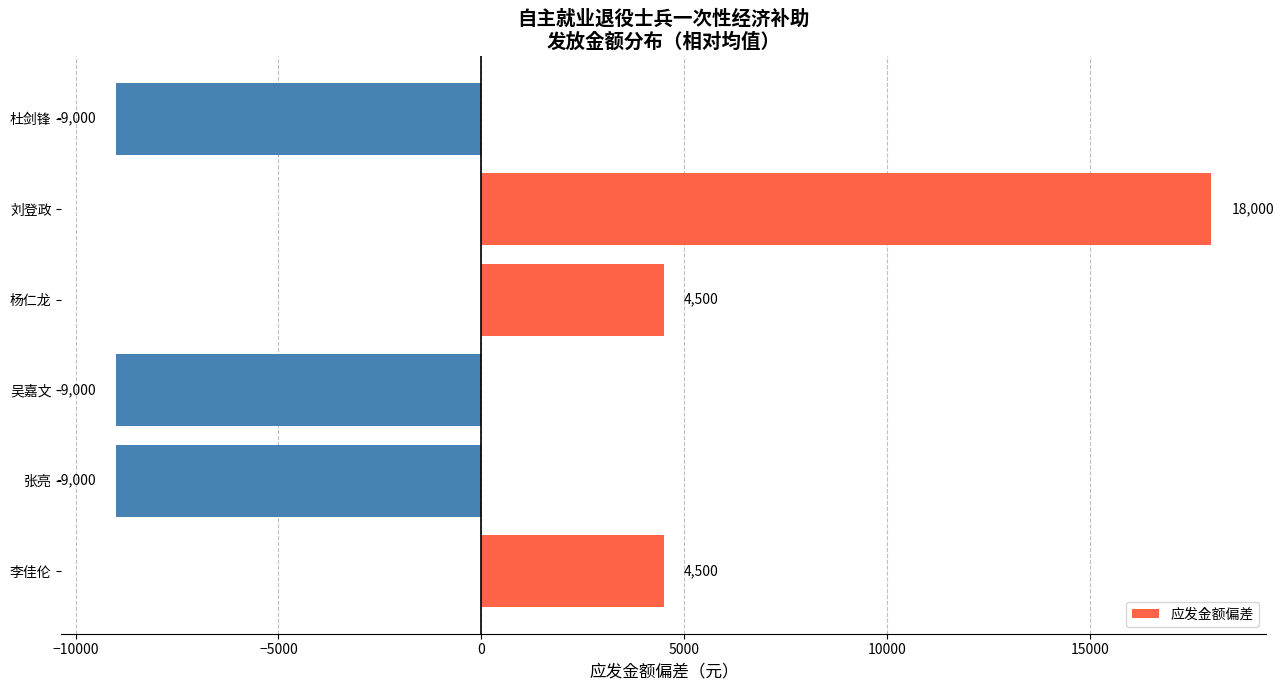

Are the bars grouped side by side (vs. stacked)?

No